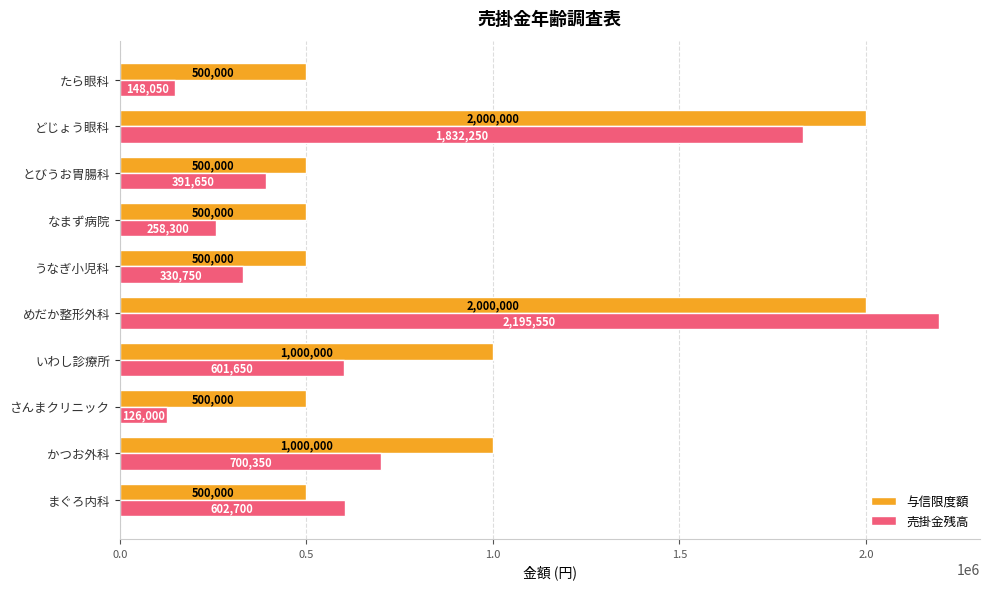

How many values in the 売掛金残高 series are below 601650?

5